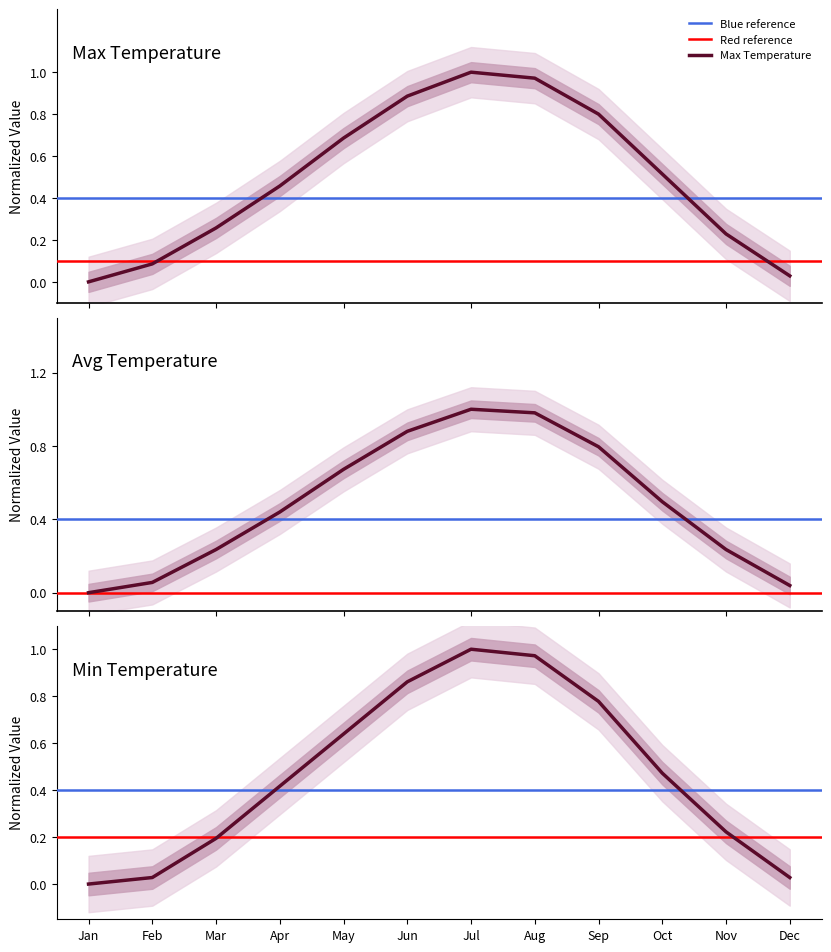

Rank the series by their maximum value, from highest to lowest.

avgt_avg, maxt_avg, mint_avg